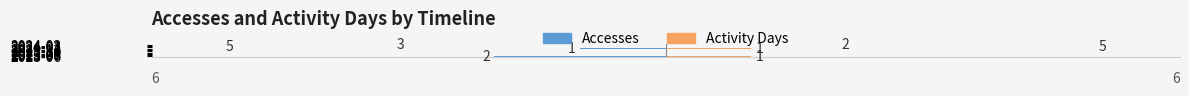

How many positive values does the Activity Days series have?

4